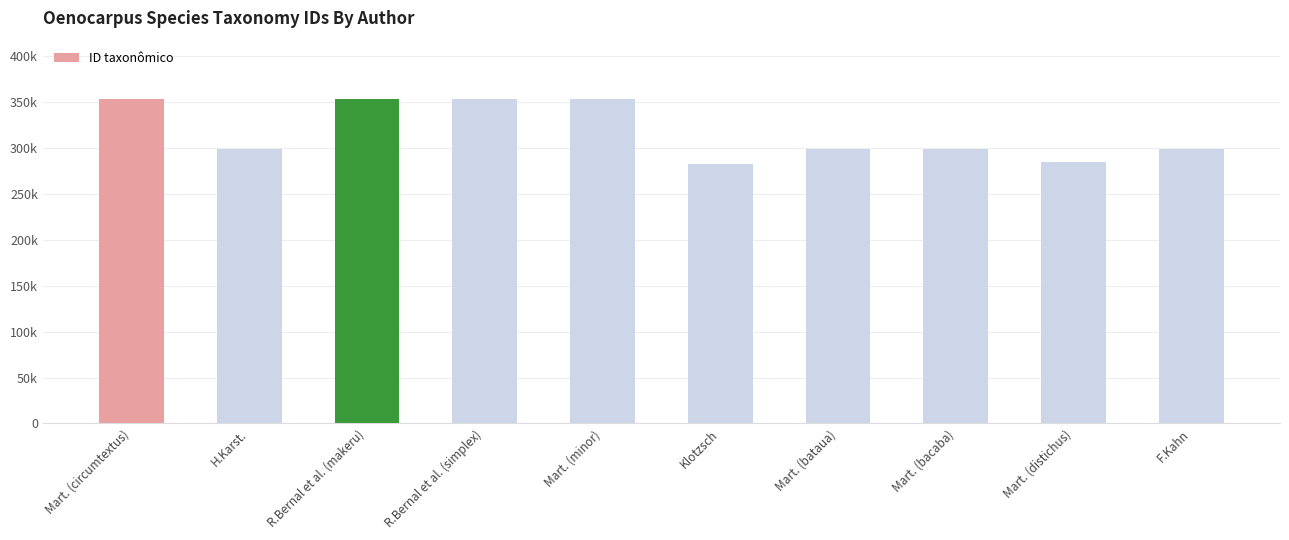

What position from the left is R.Bernal et al. (simplex)?

4